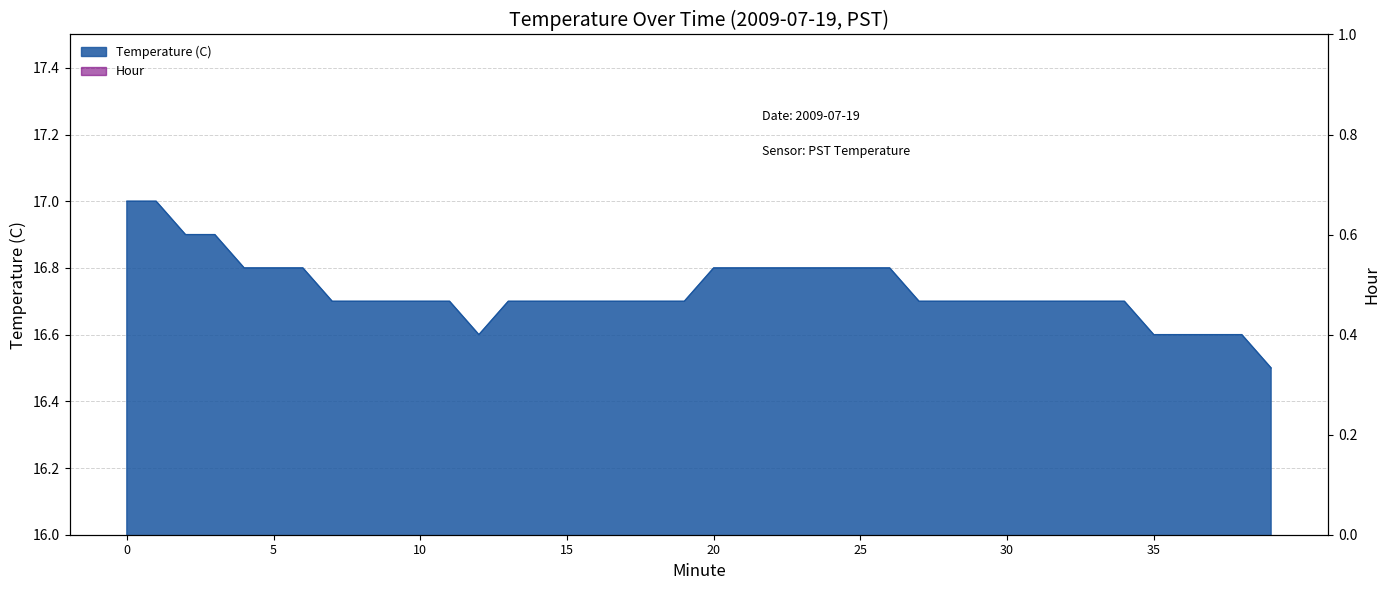

What is the difference between the values at 39 and 38?

0.1